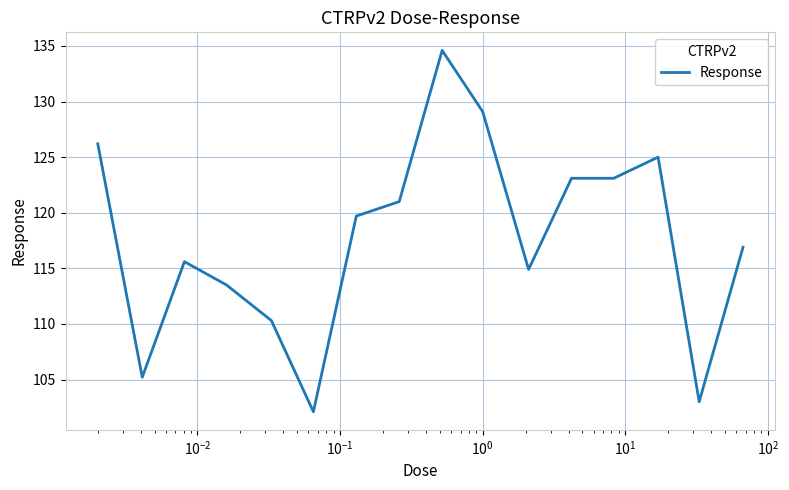

What is the maximum value shown in the chart?

134.6